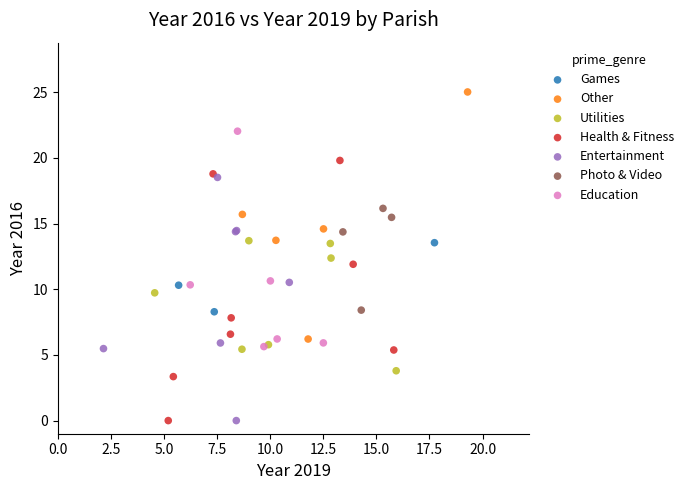

Which series contains the highest Y value?

Other